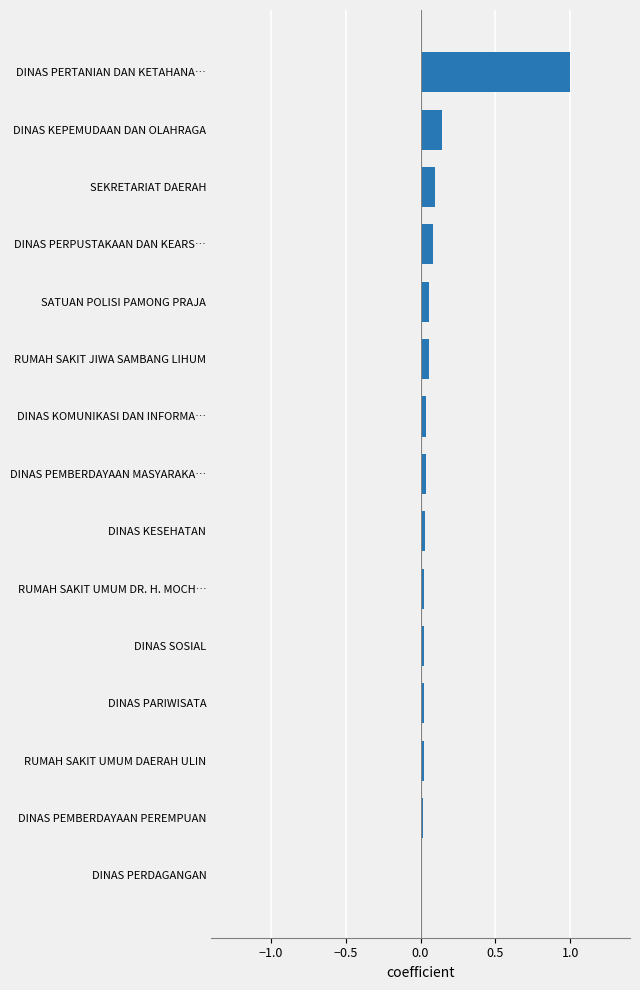

What is the sum of all values?

1.7